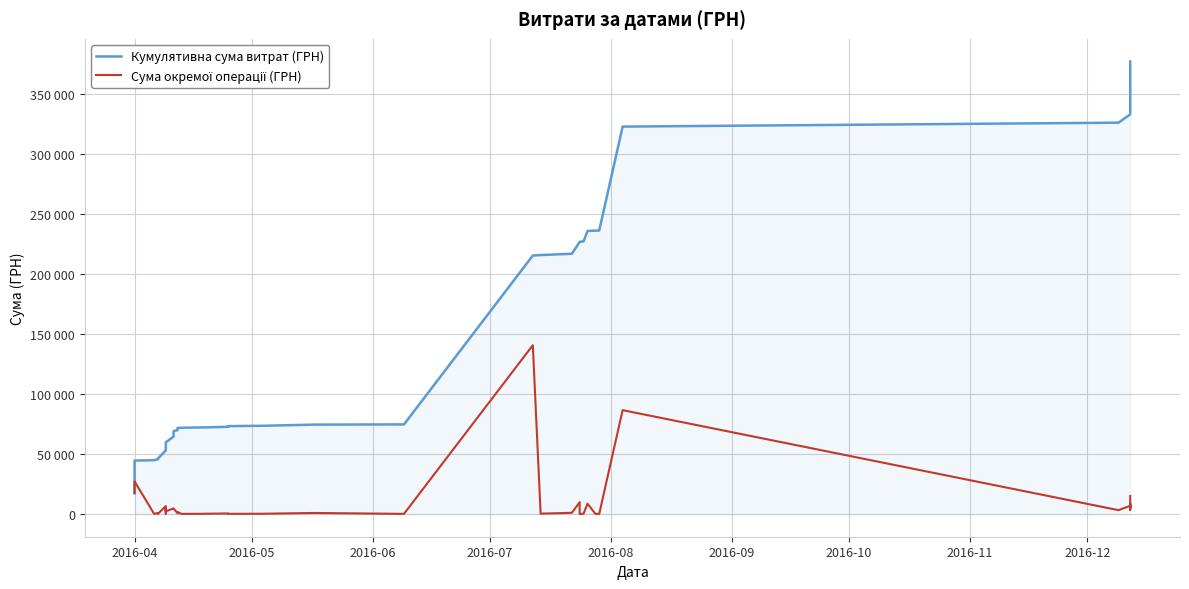

True or false: Сума окремої операції (ГРН) and Кумулятивна сума витрат (ГРН) cross at least once.

False